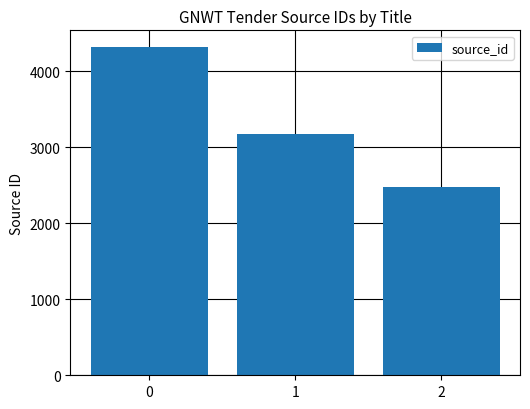

What value does the data have at 2?

2474